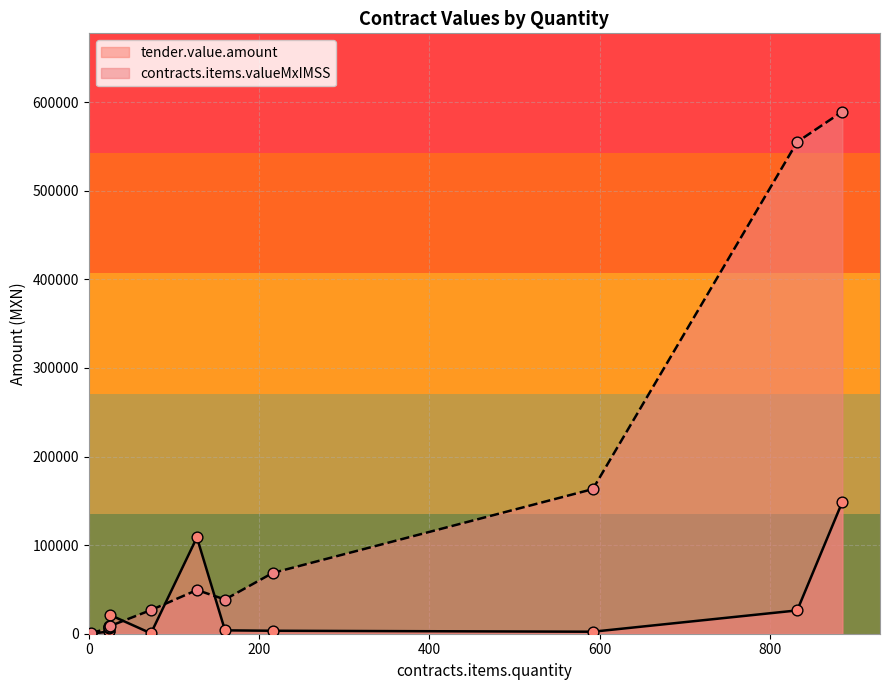

What are all the series names shown in the legend?

tender.value.amount, contracts.items.valueMxIMSS